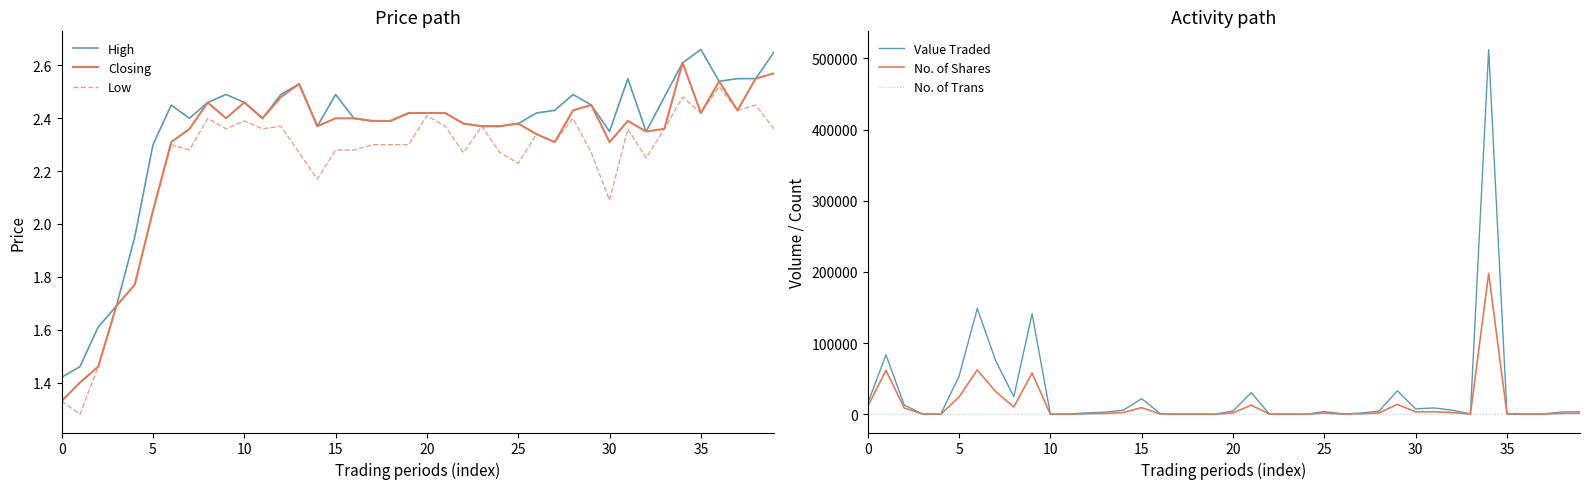

What is the spread (max minus min) of values at 23?

165.0